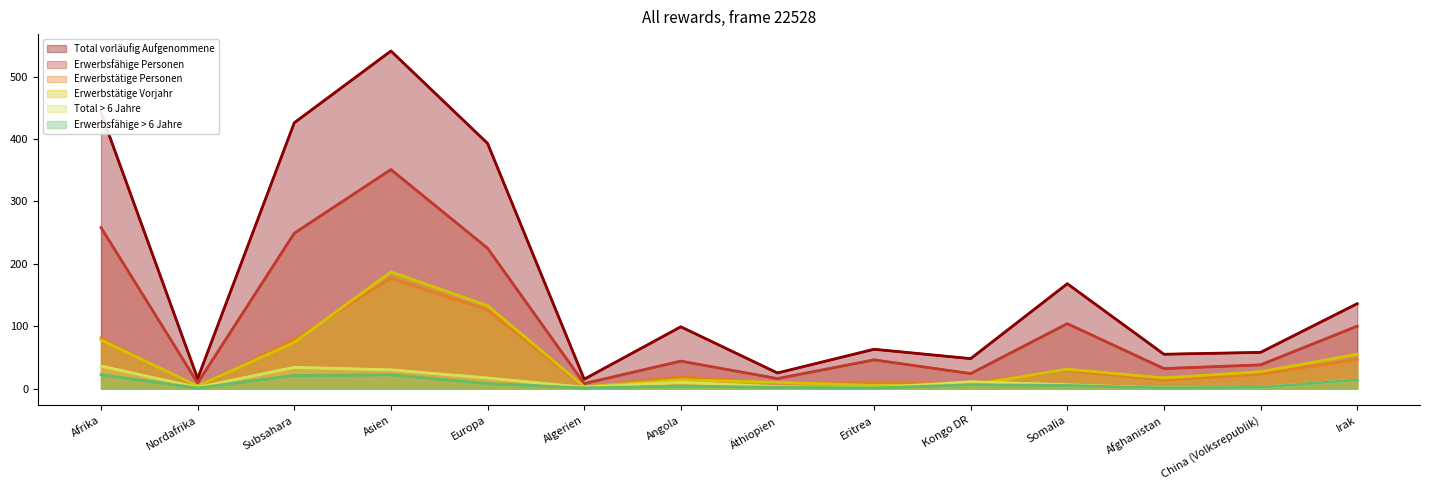

At which category does Erwerbsfähige > 6 Jahre reach its first local peak?

Asien